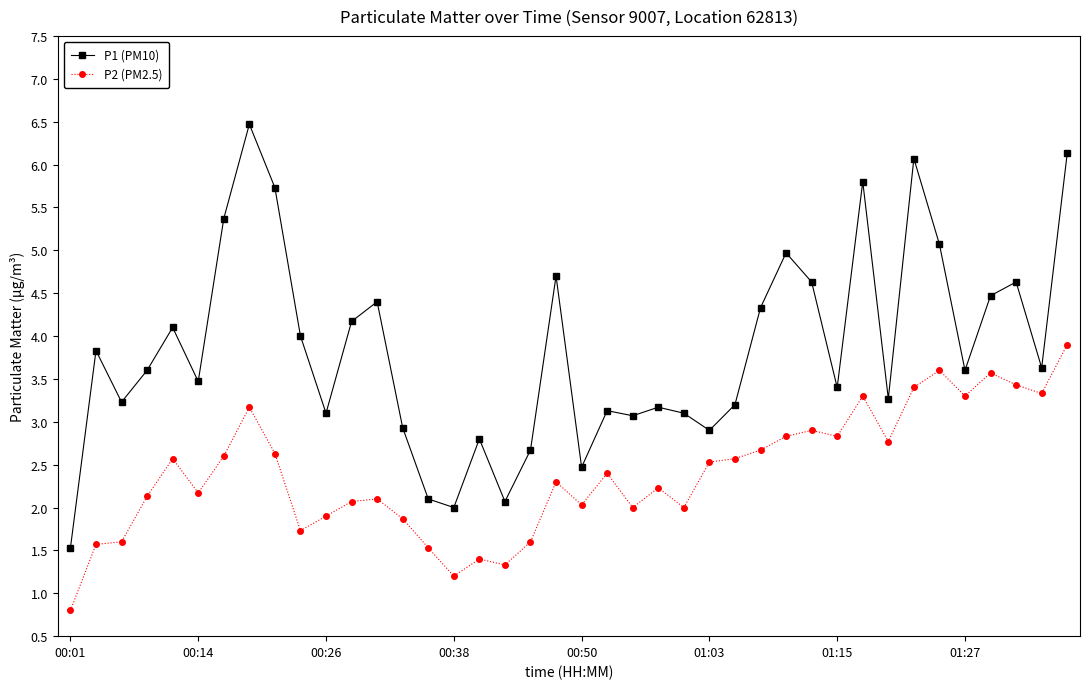

Does the chart display data point markers on the line(s)?

Yes